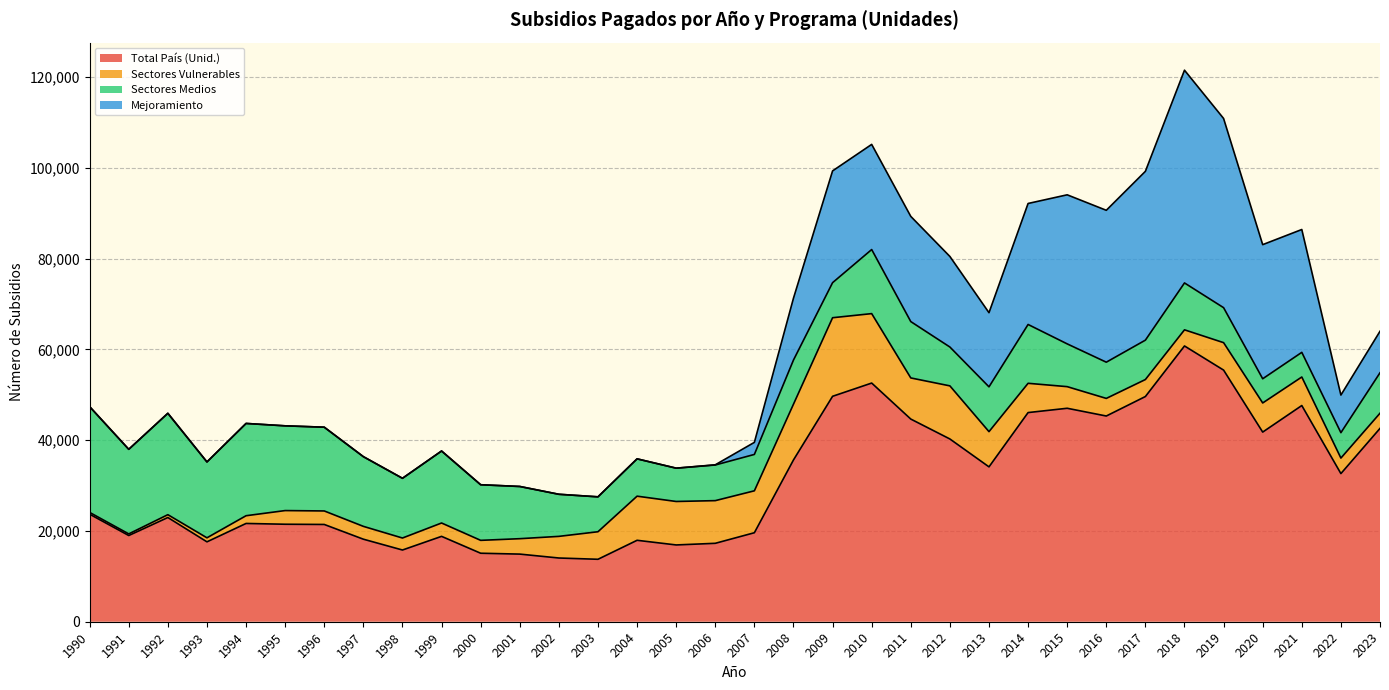

True or false: Sectores Medios and Sectores Vulnerables cross at least once.

True